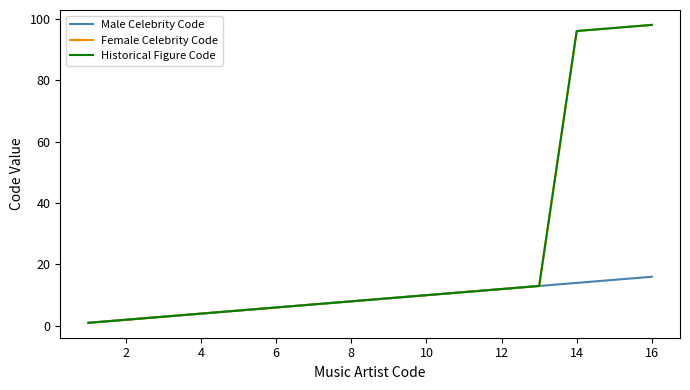

Does the chart have visible grid lines?

No